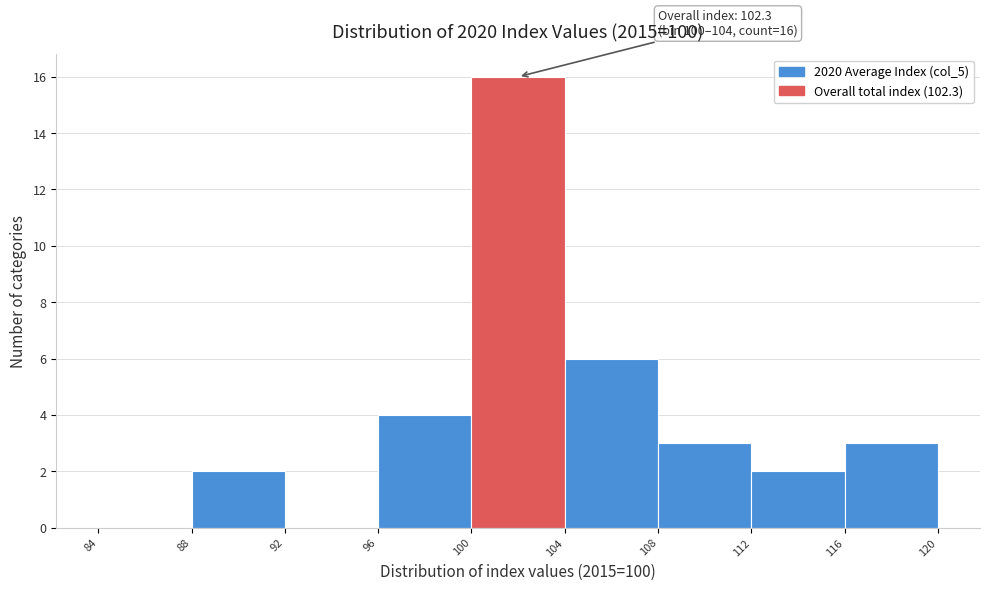

Which range on the x-axis has the tallest bar?

100 to 104